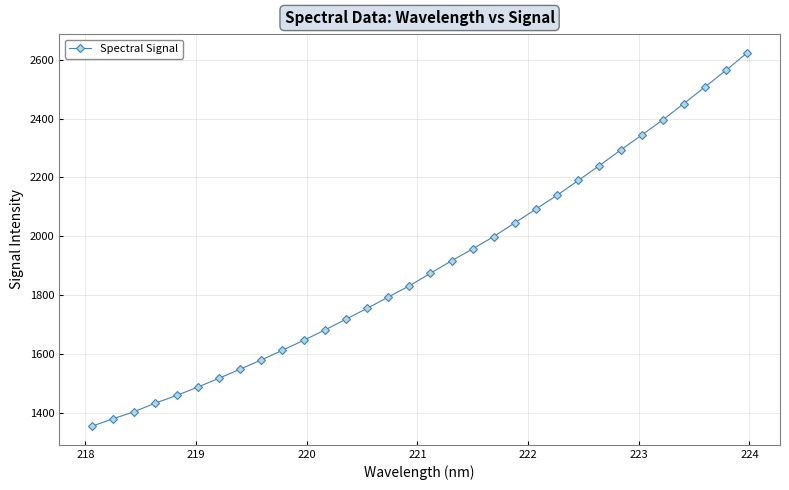

Reading left to right, what are all the values shown in this chart?

1355.2	1380.2	1404.6	1433.7	1459.4	1487.9	1517.7	1548.8	1579.9	1612.8	1646.4	1681.5	1718.2	1755.1	1793.4	1831.7	1874.3	1916.9	1957.2	1999.3	2045.9	2092.7	2139.9	2189.7	2240.4	2292.6	2344.0	2395.5	2451.0	2507.2	2564.3	2623.4